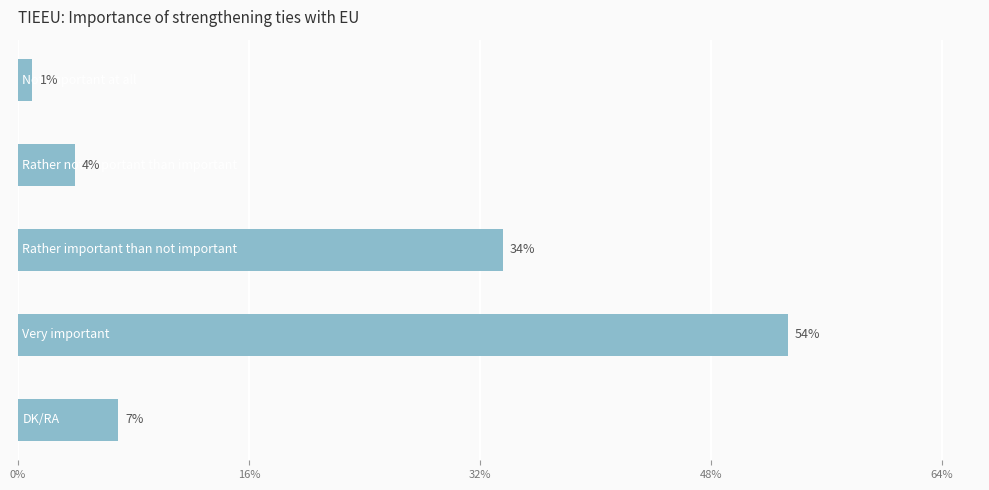

Between Not important at all and Rather not important than important, which is larger?

Rather not important than important